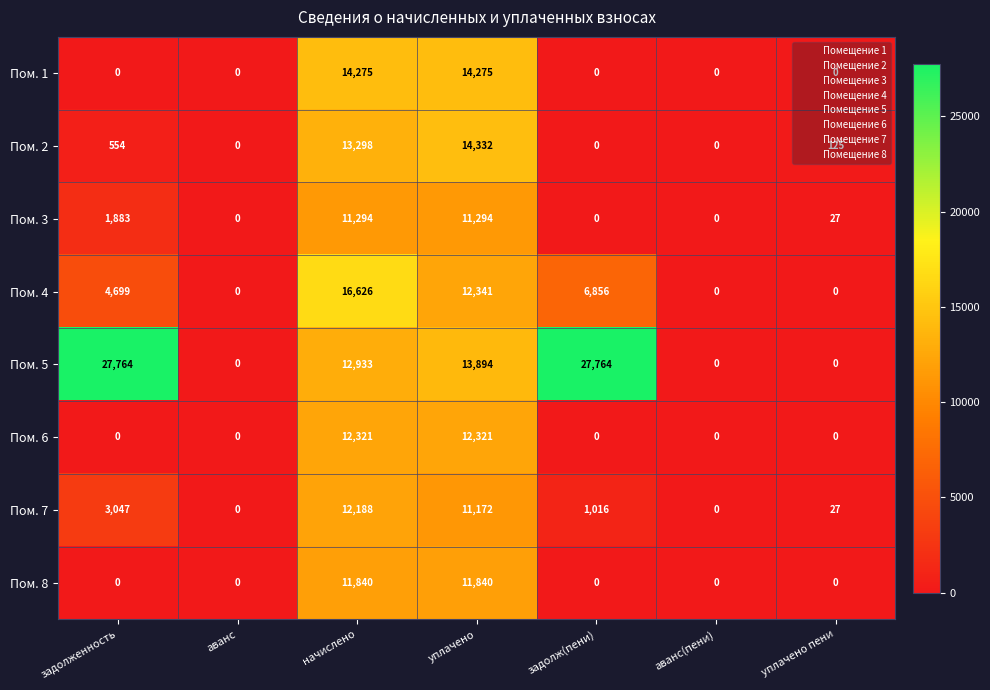

Is it true that Пом. 8 equals -6527 at аванс?

False